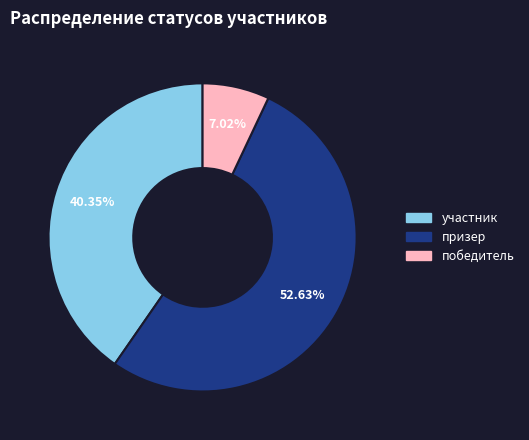

Which category has the biggest portion of the pie?

призер